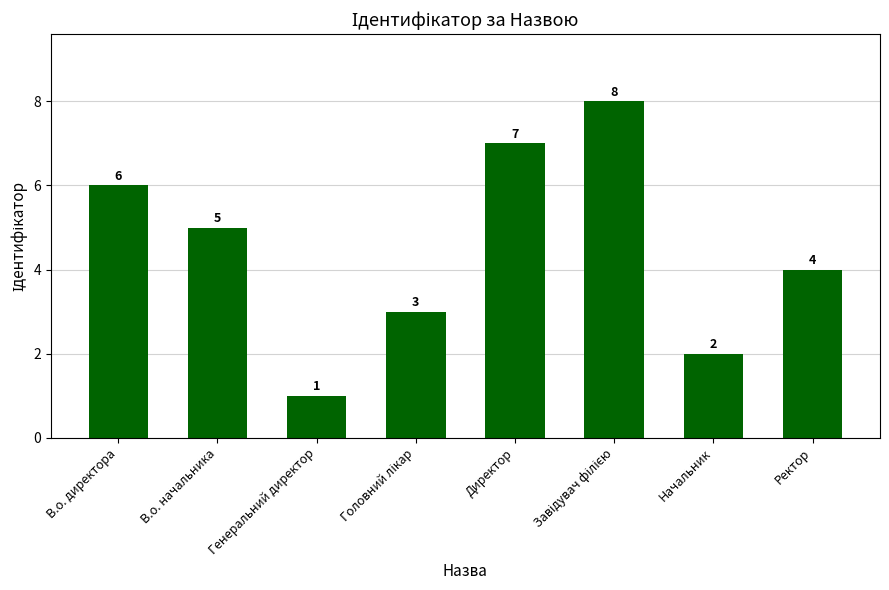

How many data points are less than 5?

4